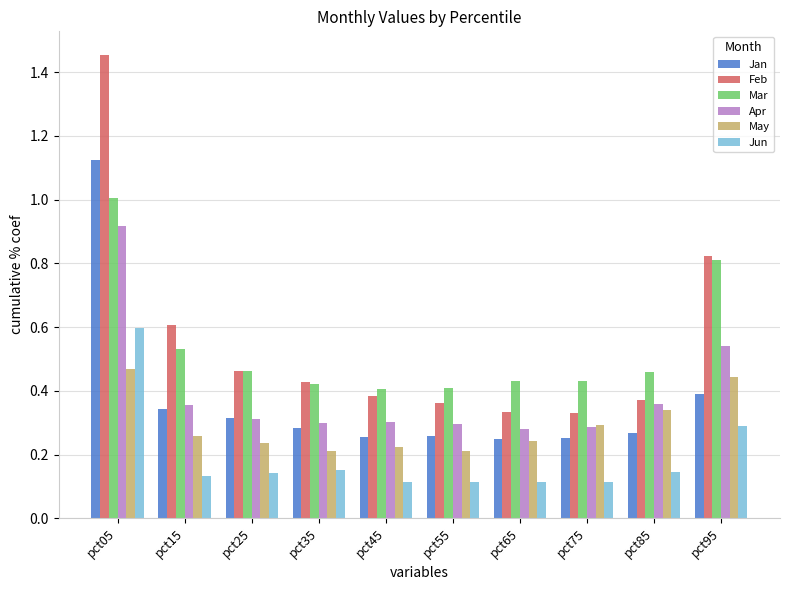

What are all the series names shown in the legend?

Jan, Feb, Mar, Apr, May, Jun